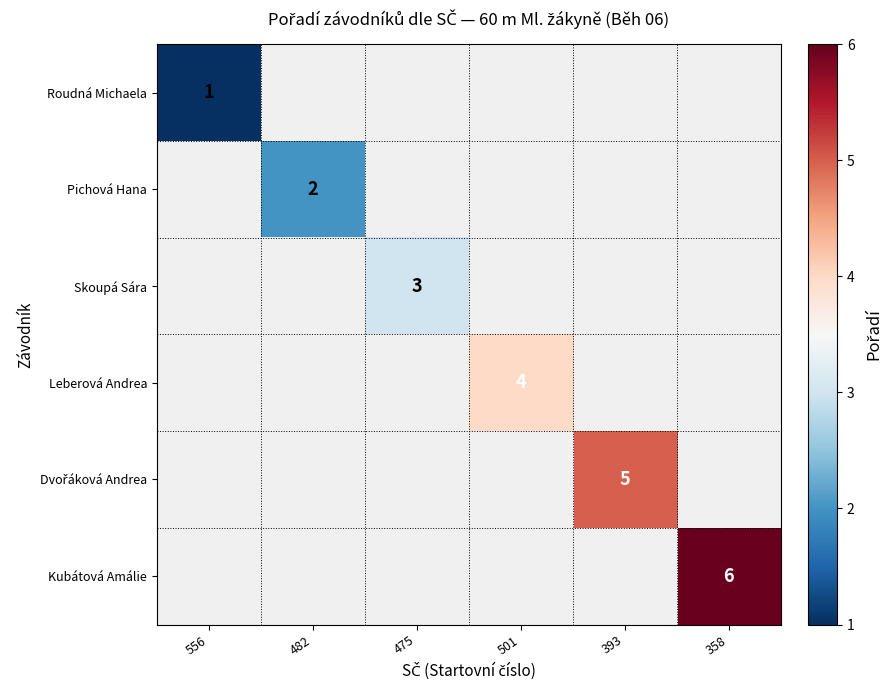

Is it true that Pichová Hana equals 2 at 482?

True